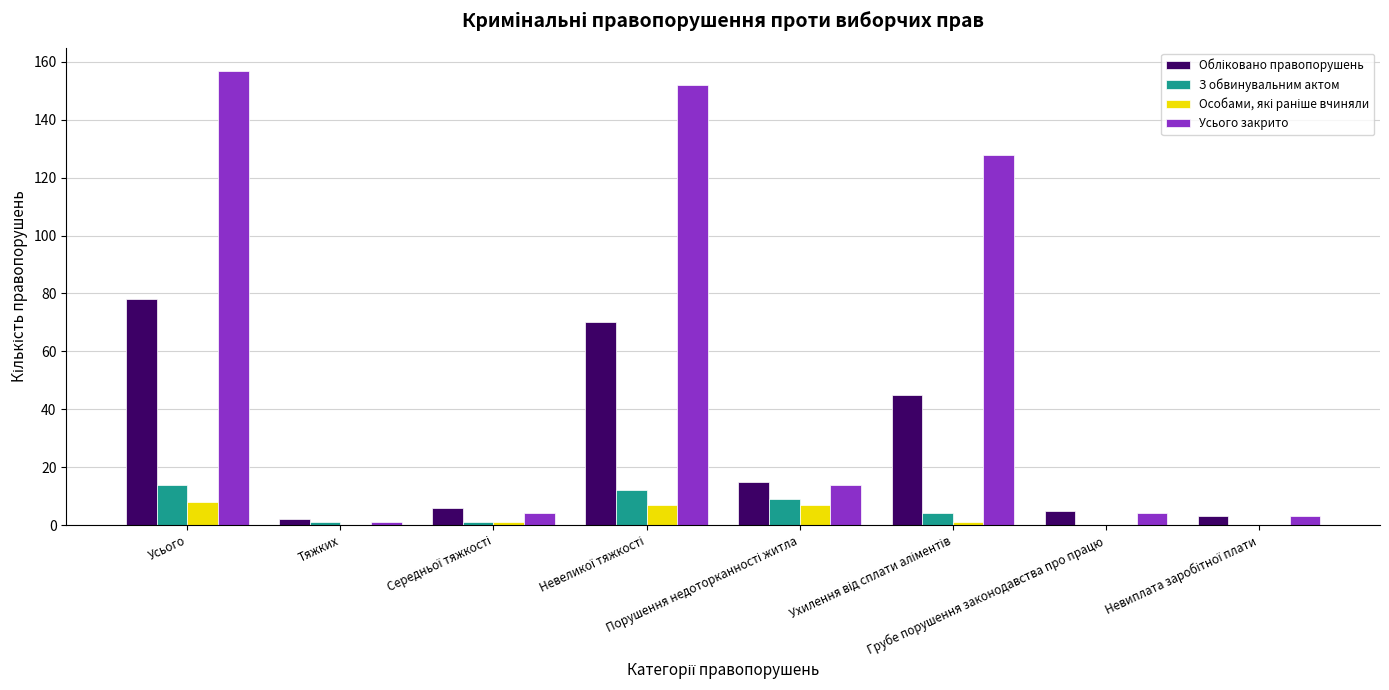

What is the sum of all З обвинувальним актом values?

41